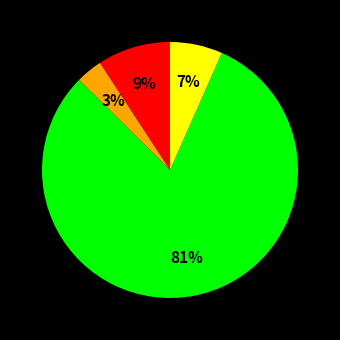

Does any single category account for the majority?

Yes